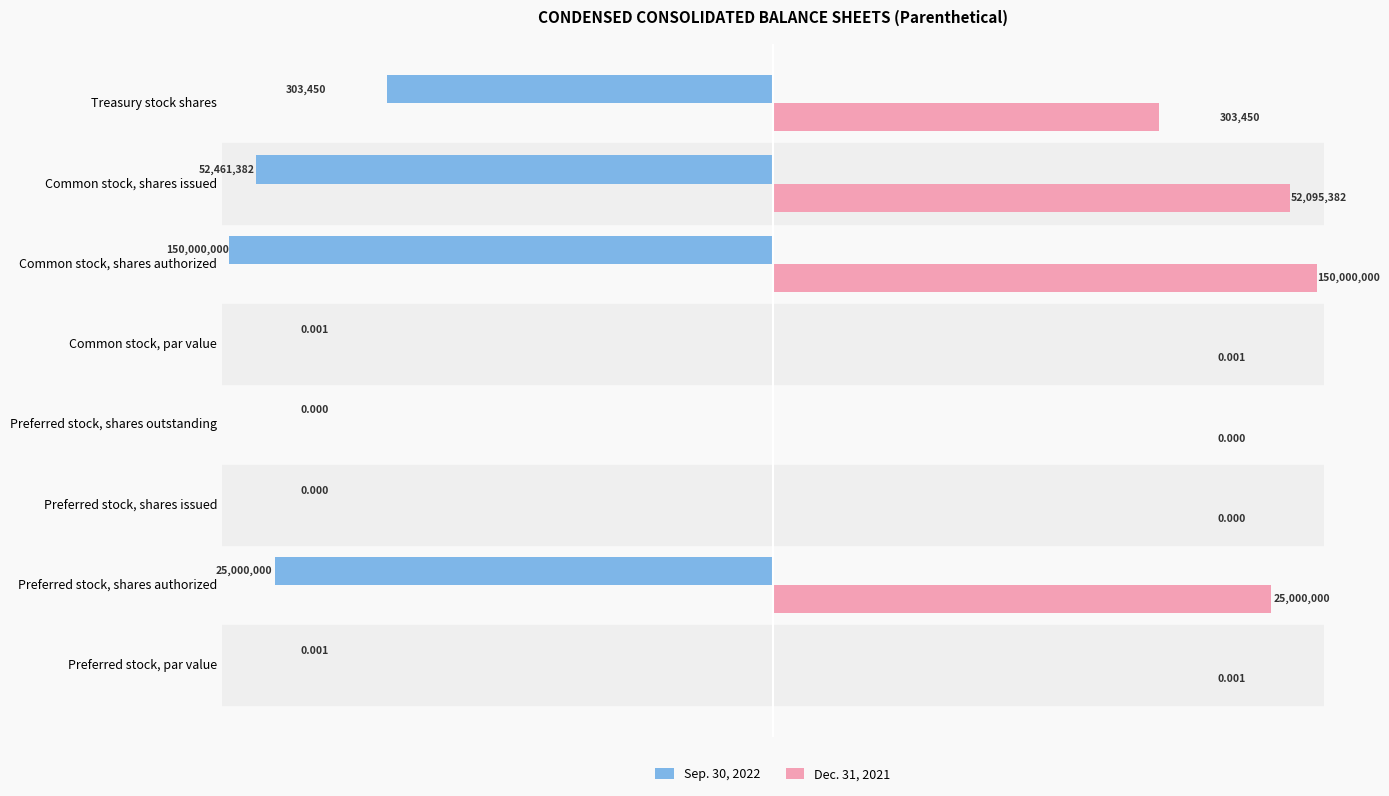

What is the difference between the maximum and minimum values in the Dec. 31, 2021 series?

150000000.0